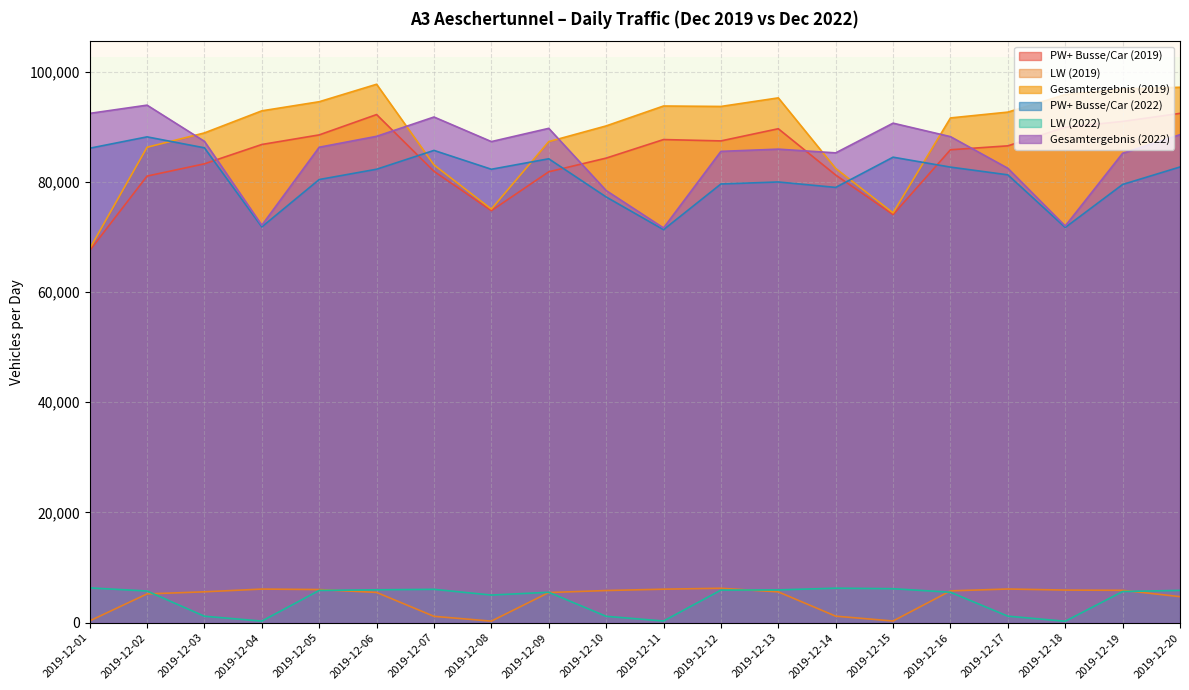

How many lines are shown in the chart?

6